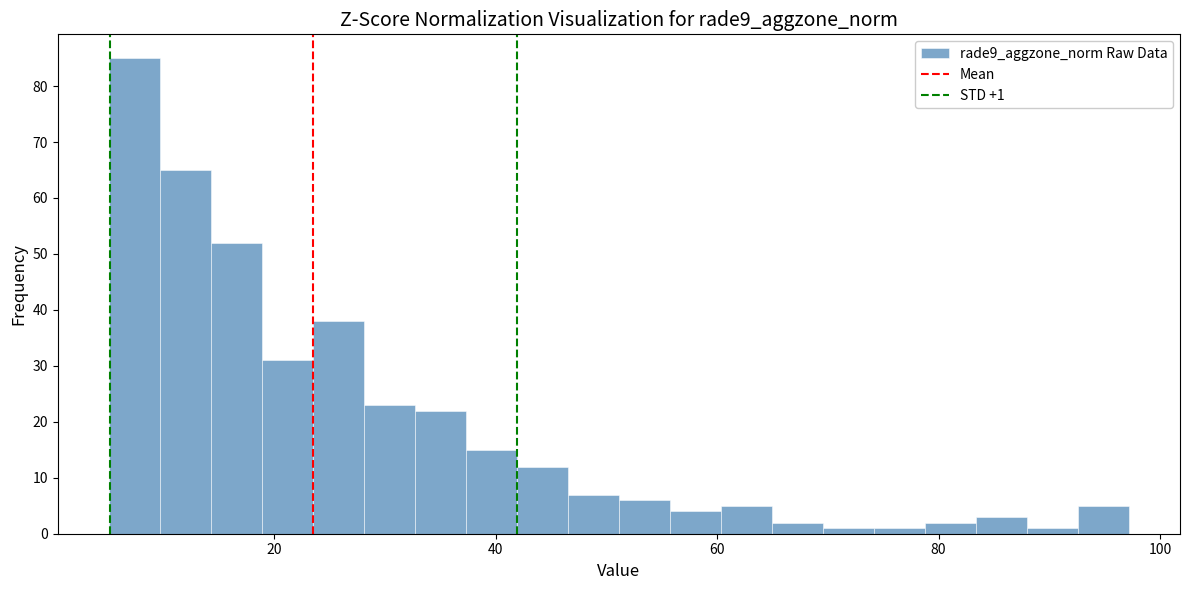

Around what value on the x-axis is the tallest bar? Give the approximate position of its centre, as read against the axis.

8